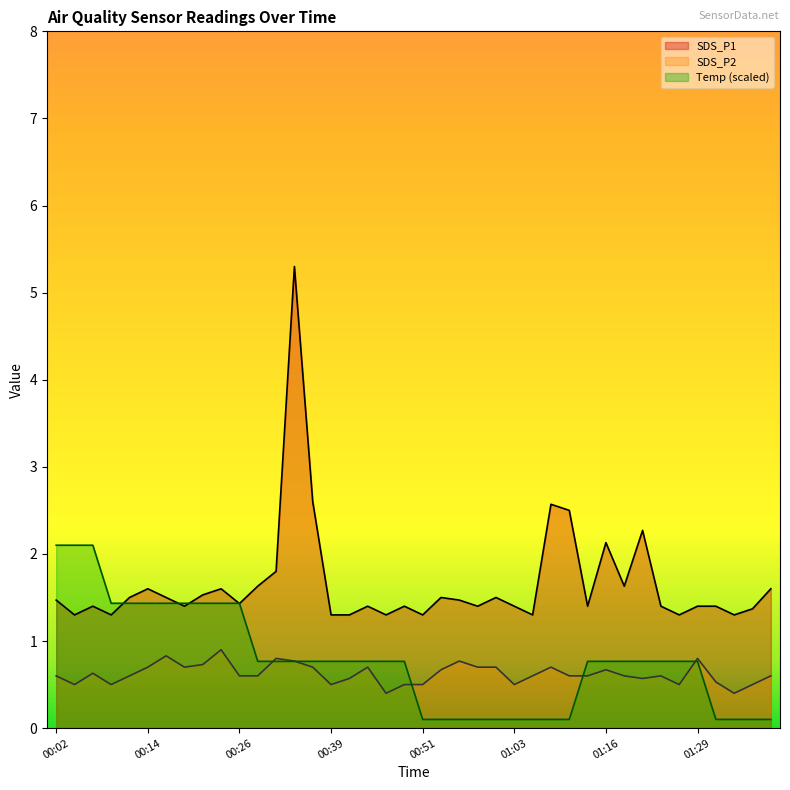

What is the sum of all SDS_P1 values?

66.2